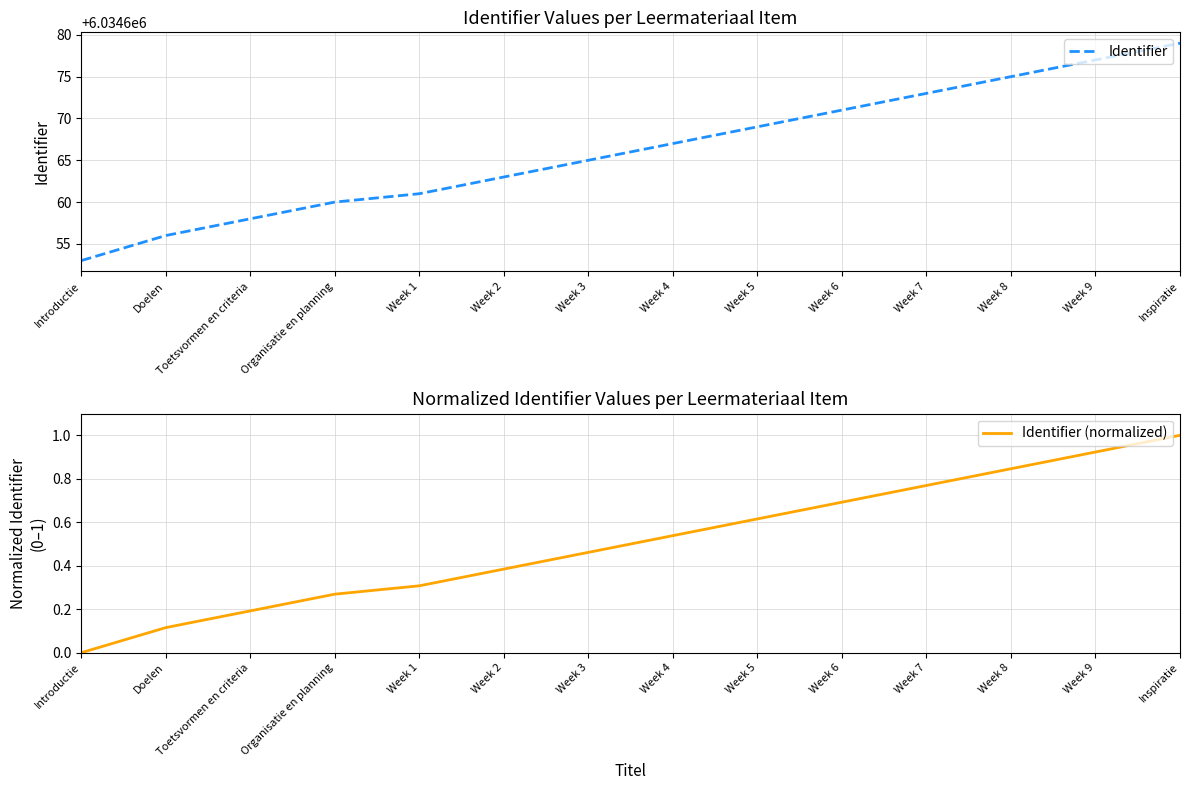

At which label is Identifier closest to 6034666?

Week 3